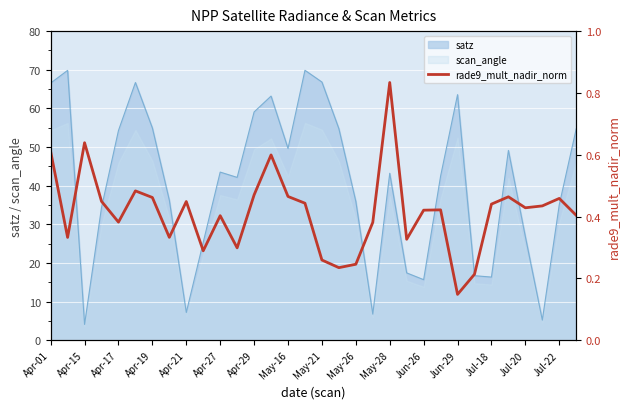

Is it true that scan_angle equals 21.5 at Jun-26?

False